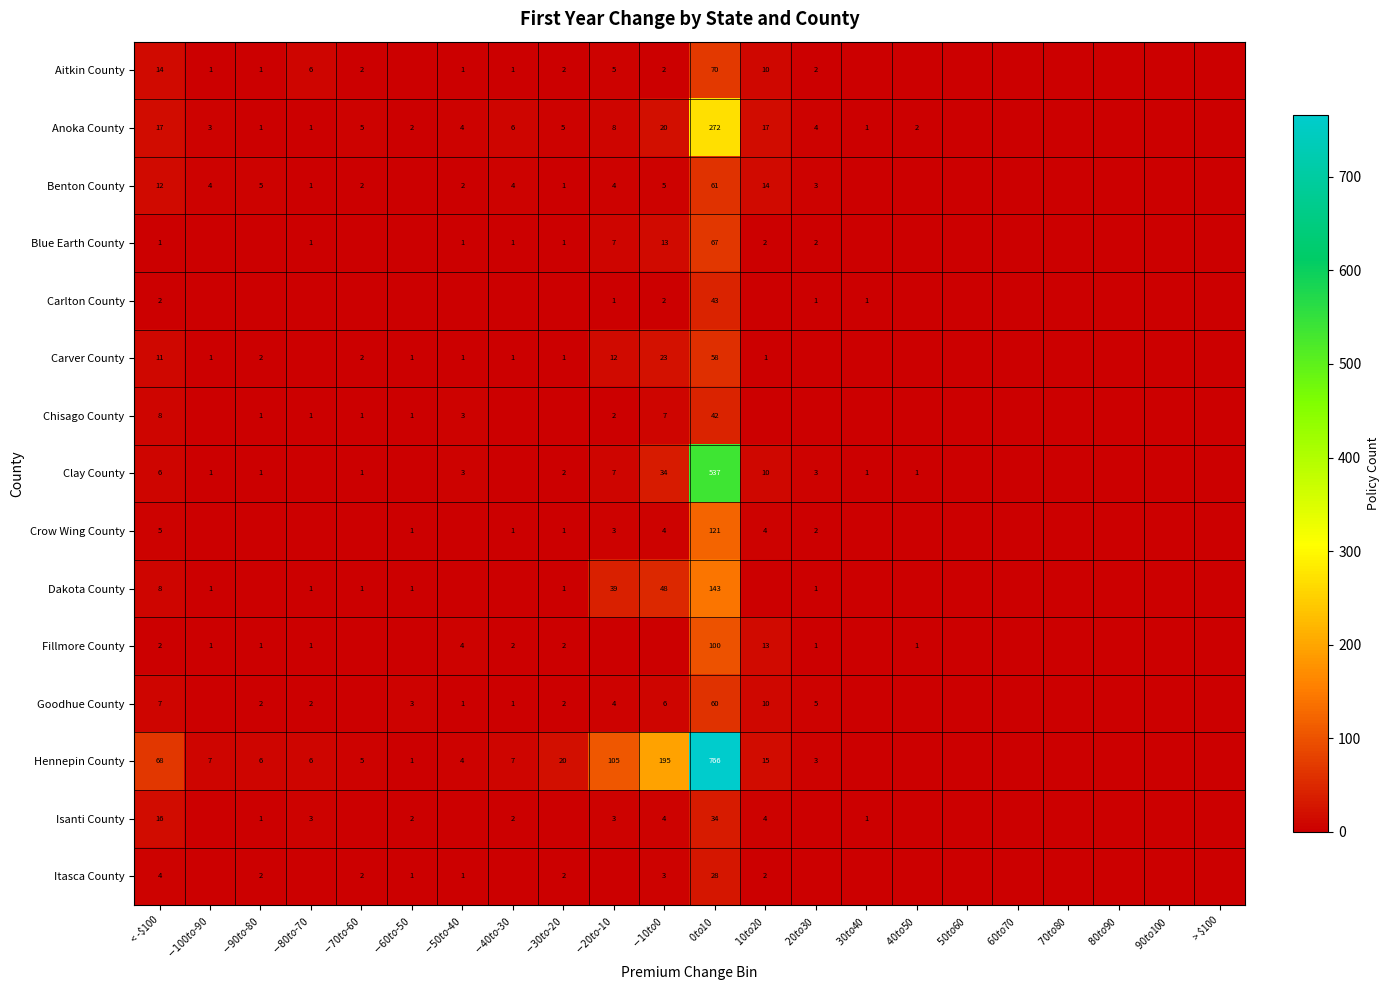

What is the difference between the maximum and minimum values in the Blue Earth County series?

67